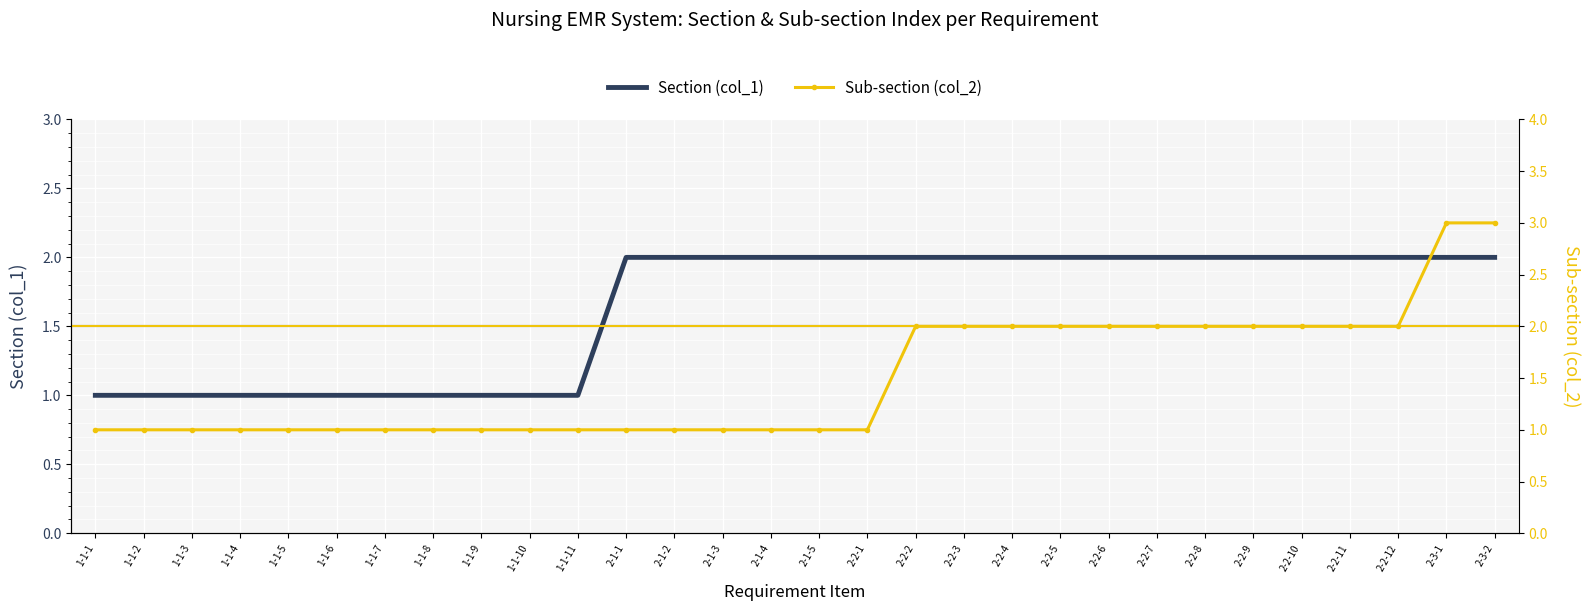

Where is Section (col_1) nearest to the value 1?

1-1-1